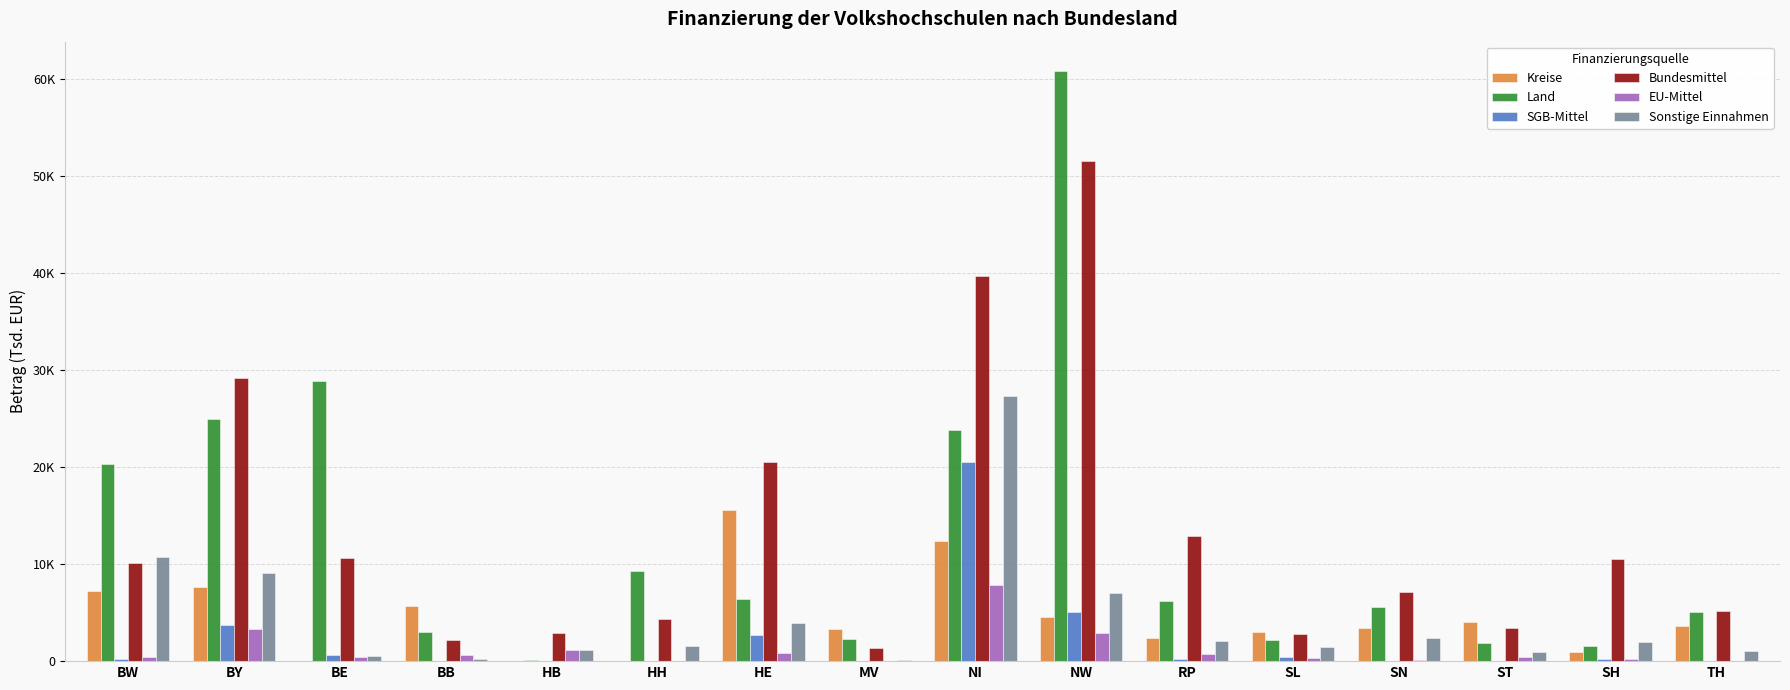

What are all the series names shown in the legend?

Kreise, Land, SGB-Mittel, Bundesmittel, EU-Mittel, Sonstige Einnahmen